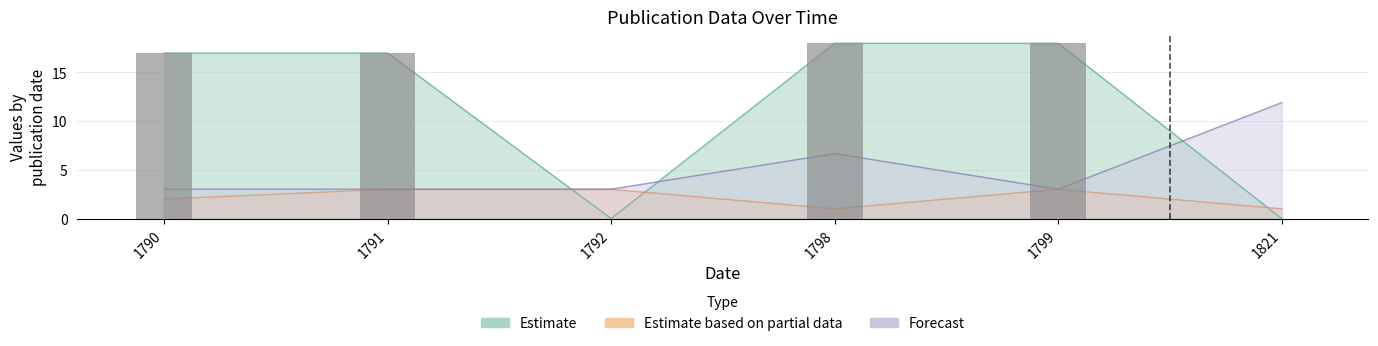

The value at 1799 is 9. True or false?

False